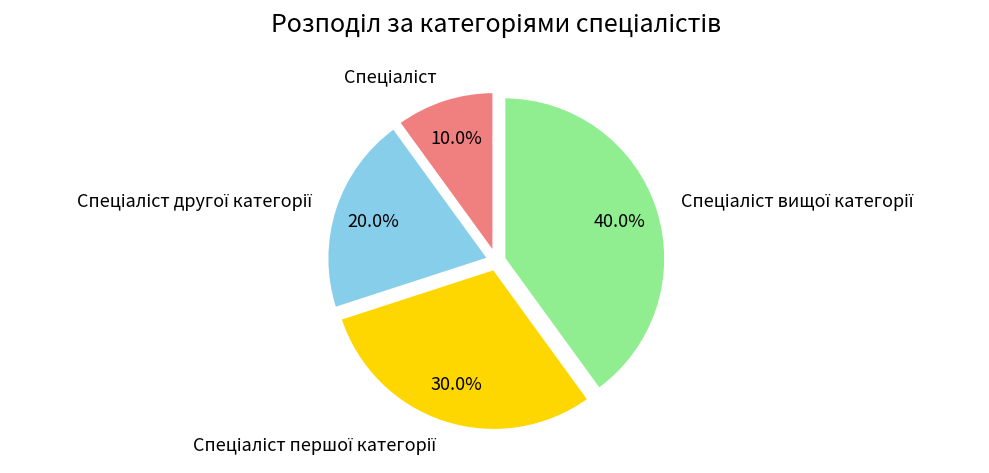

Is there a majority slice in this chart?

No